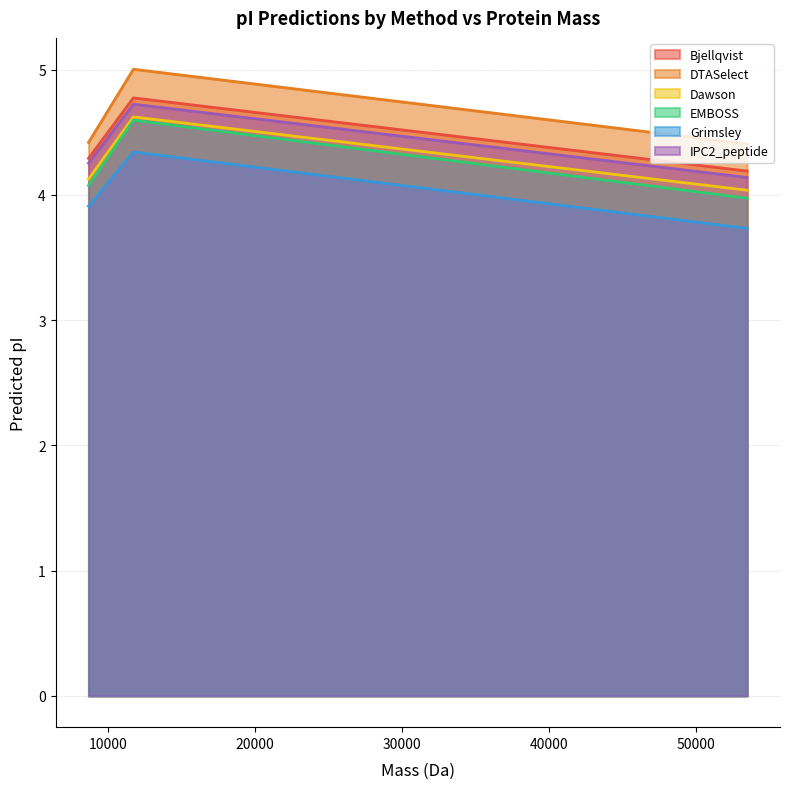

How many data points does each series have?

3